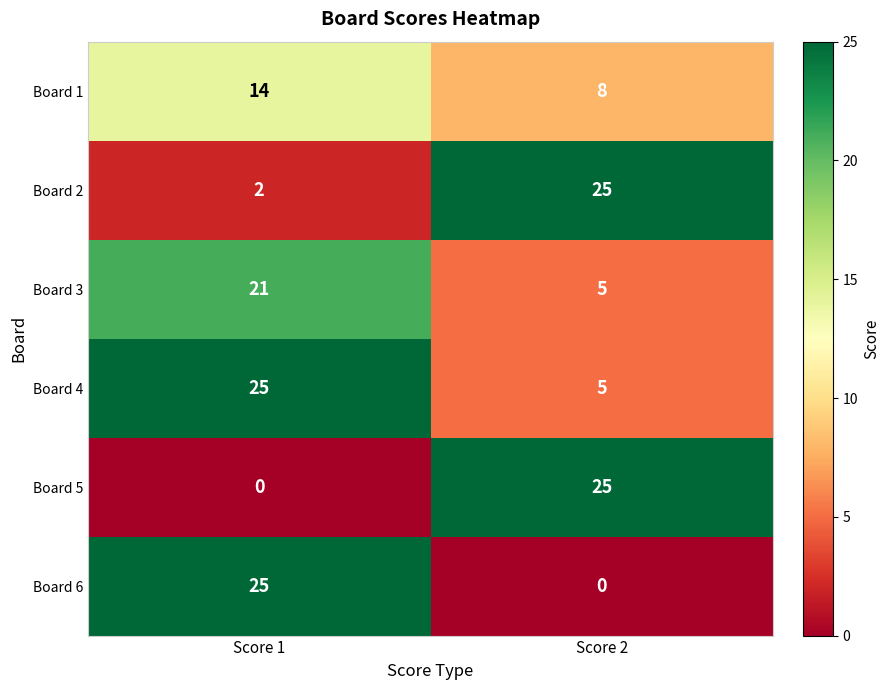

Which series has the largest total across all categories?

Board 4